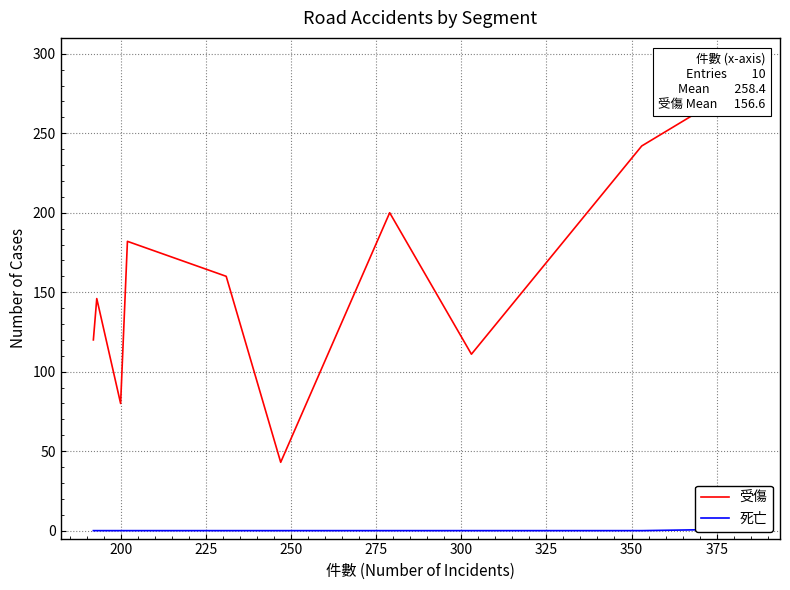

What are all the series names shown in the legend?

受傷, 死亡